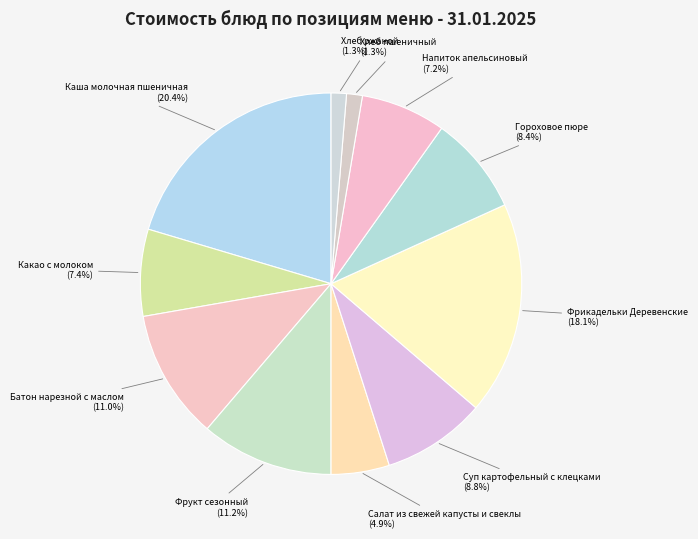

How many segments does this pie chart have?

11